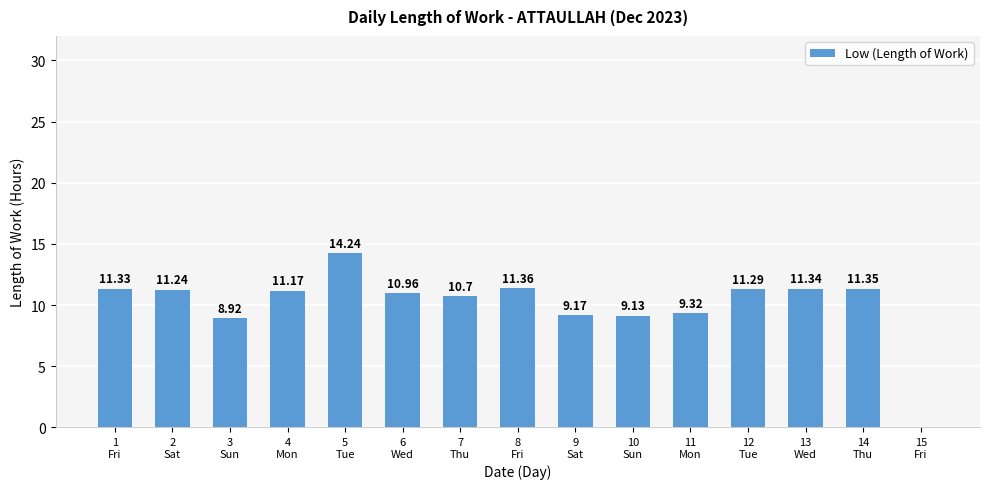

Reading left to right, extract all data points from this chart.

1
Fri=11.3	2
Sat=11.2	3
Sun=8.9	4
Mon=11.2	5
Tue=14.2	6
Wed=11.0	7
Thu=10.7	8
Fri=11.4	9
Sat=9.2	10
Sun=9.1	11
Mon=9.3	12
Tue=11.3	13
Wed=11.3	14
Thu=11.3	15
Fri=0.0